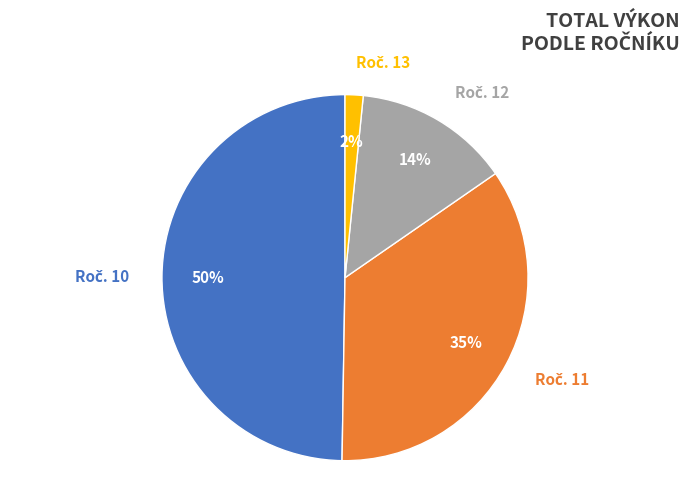

Is there any slice that represents more than half of the pie?

No